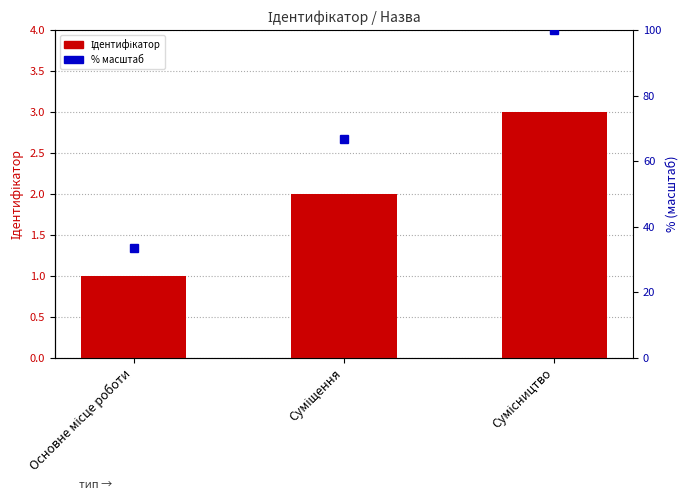

Rank the categories by value from highest to lowest.

Сумісництво, Суміщення, Основне місце роботи